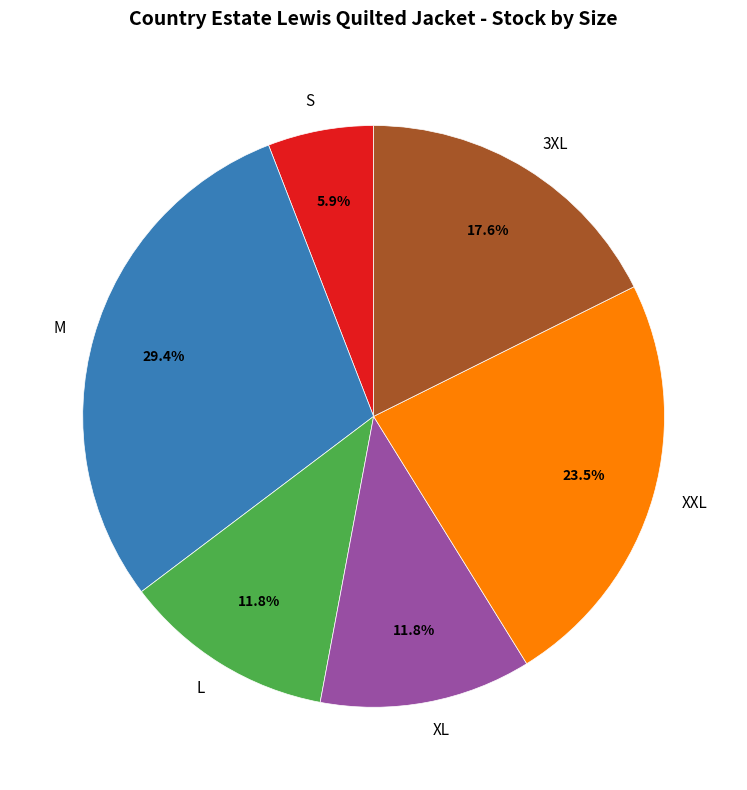

What is the ratio of the value at XL to the value at XXL?

0.5